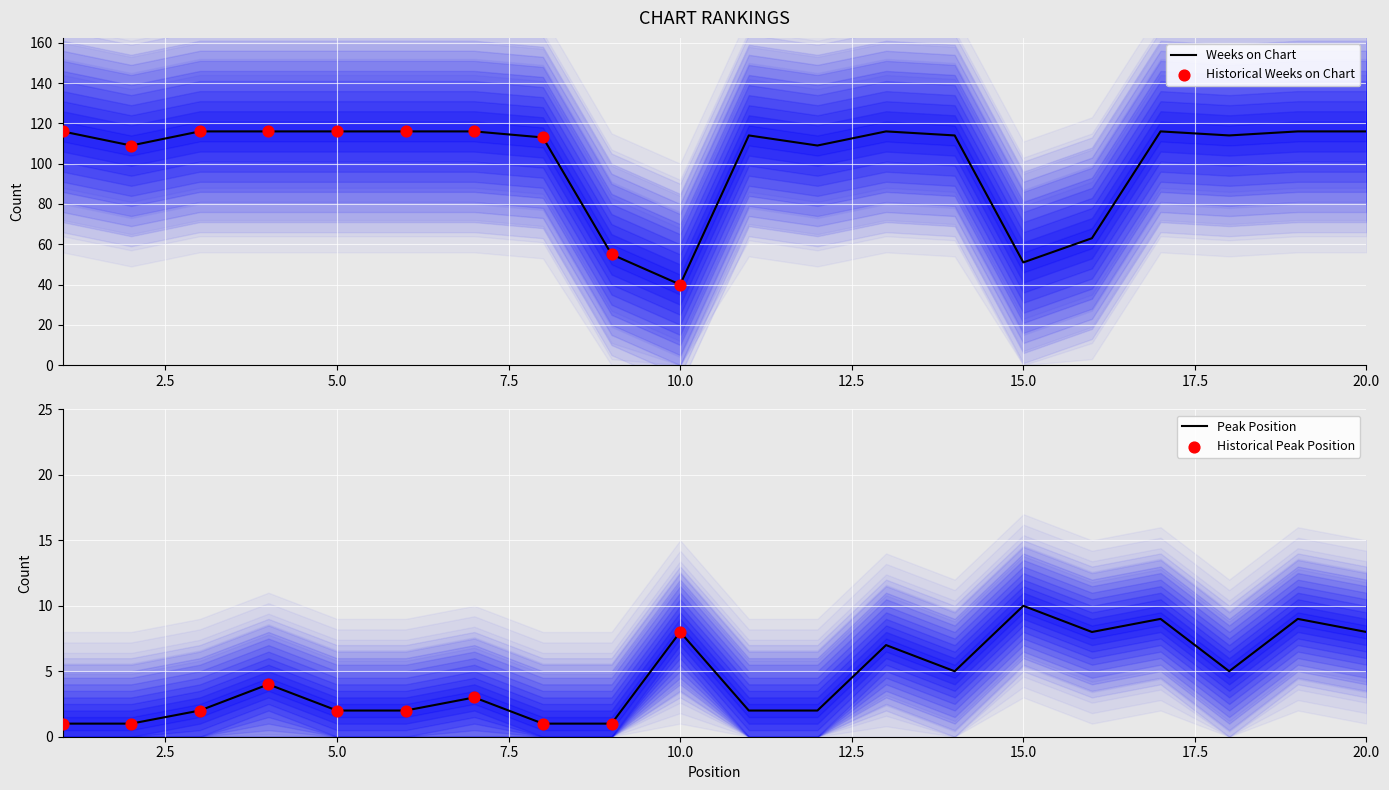

At which category is the sum across all series the highest?

17